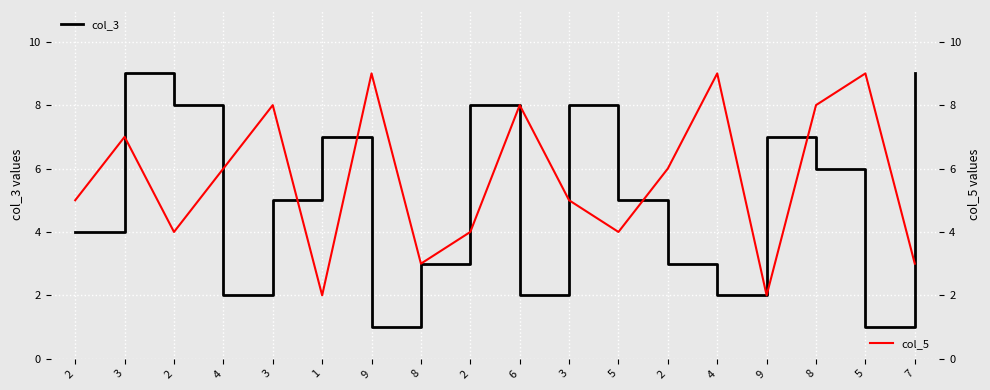

How many lines are shown in the chart?

2